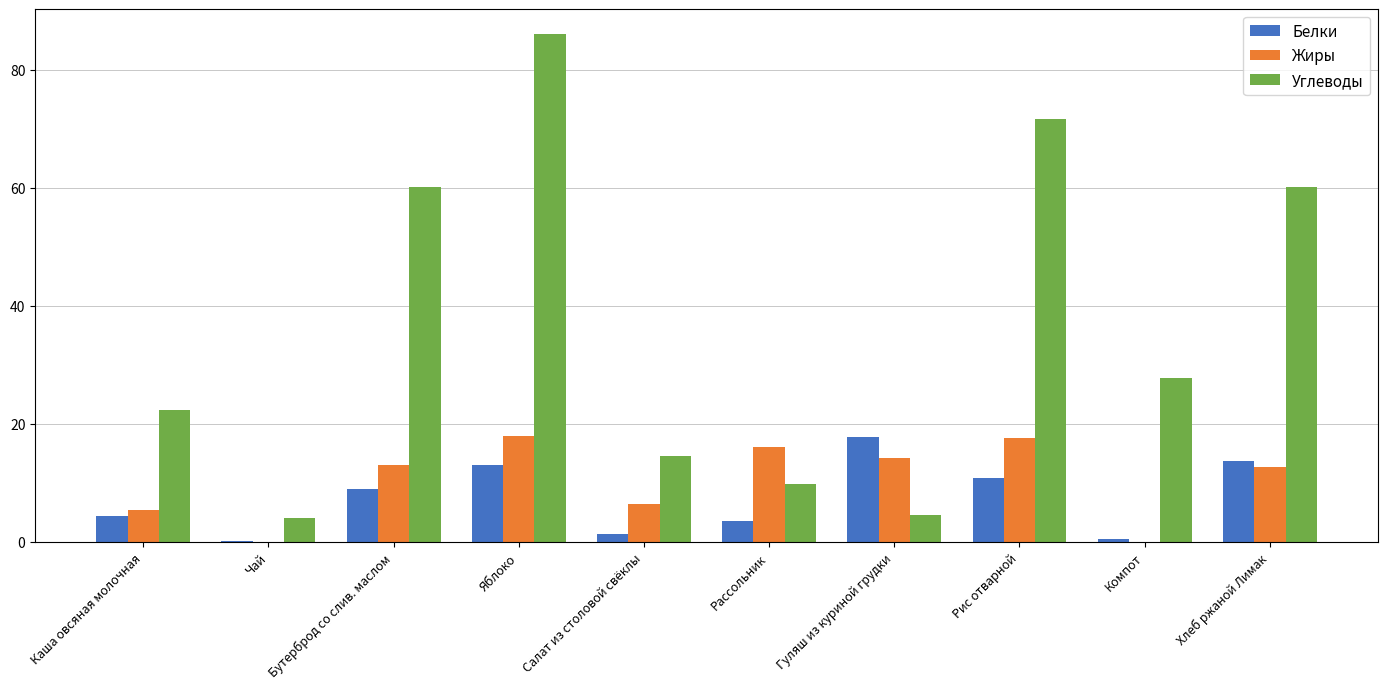

True or false: Белки has a value of 23.5 at Хлеб ржаной Лимак.

False